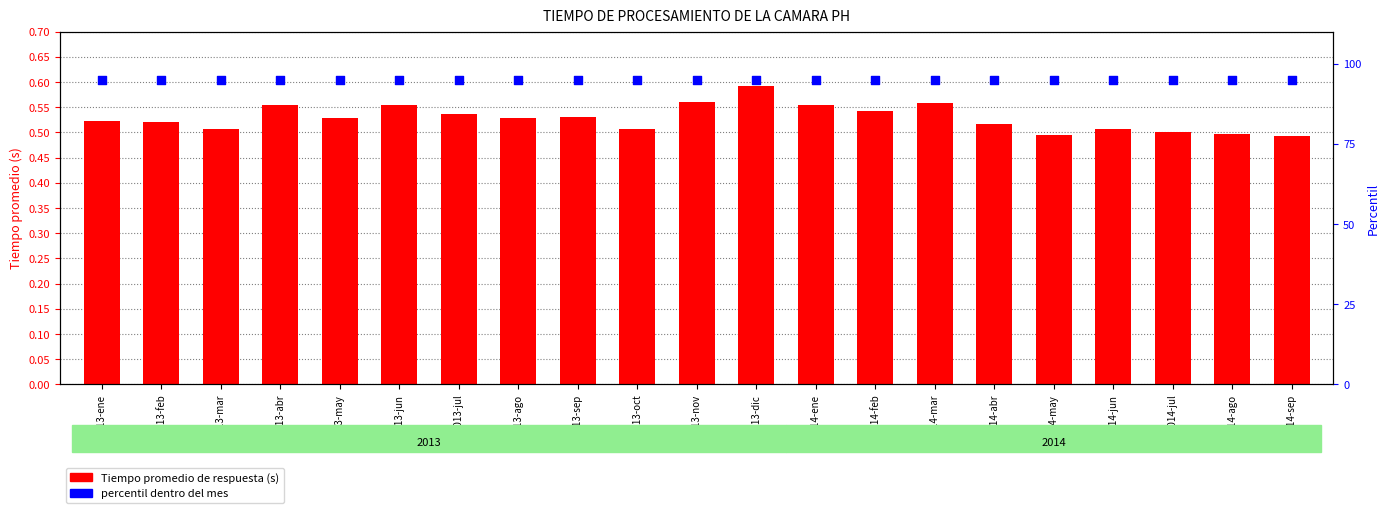

At how many categories does at least one series exceed 62?

21